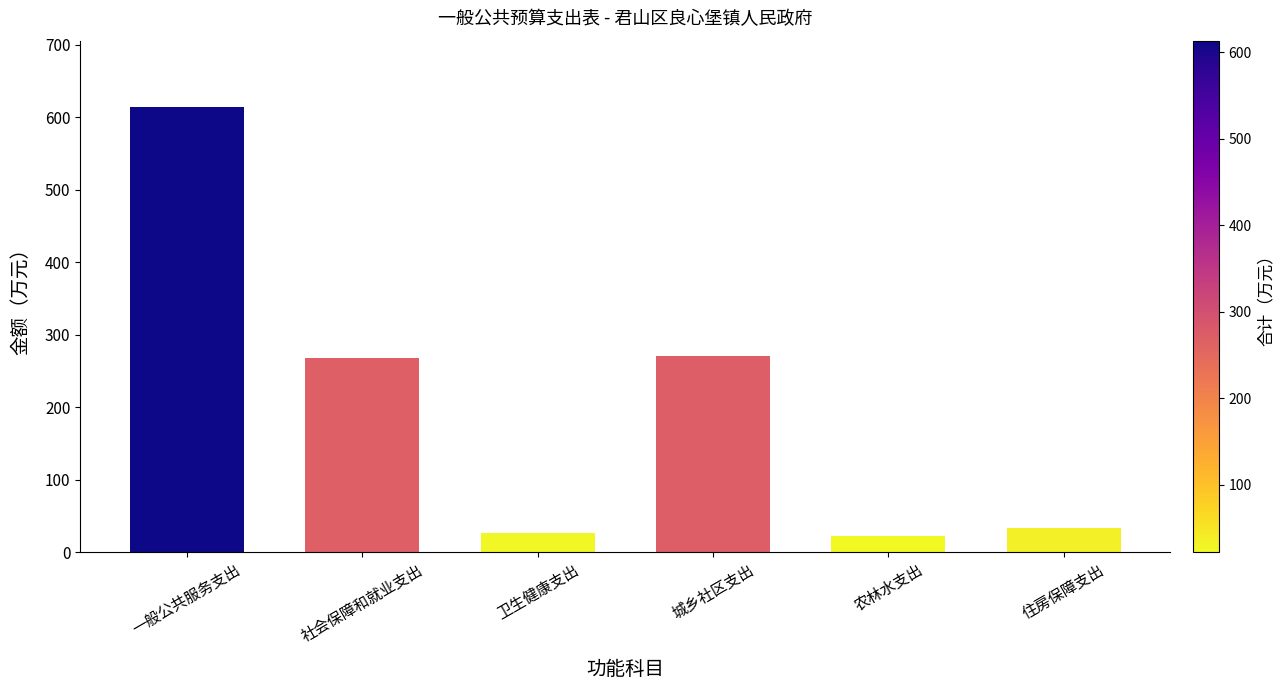

The value at 住房保障支出 is 33.8. True or false?

True